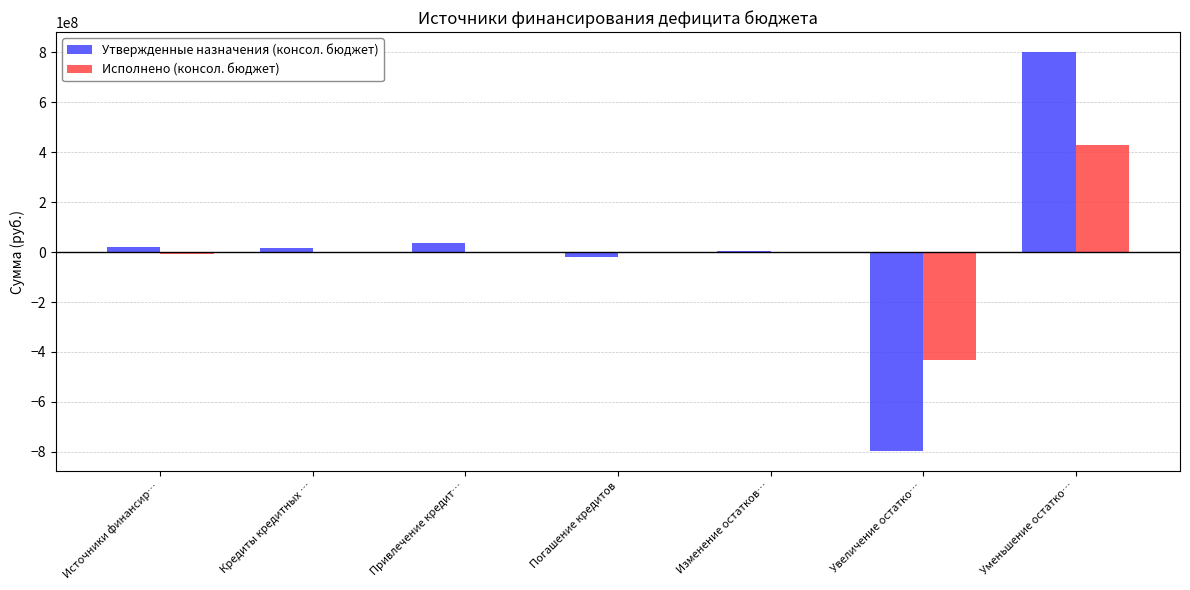

At which category is the sum across all series the highest?

Уменьшение остатко…